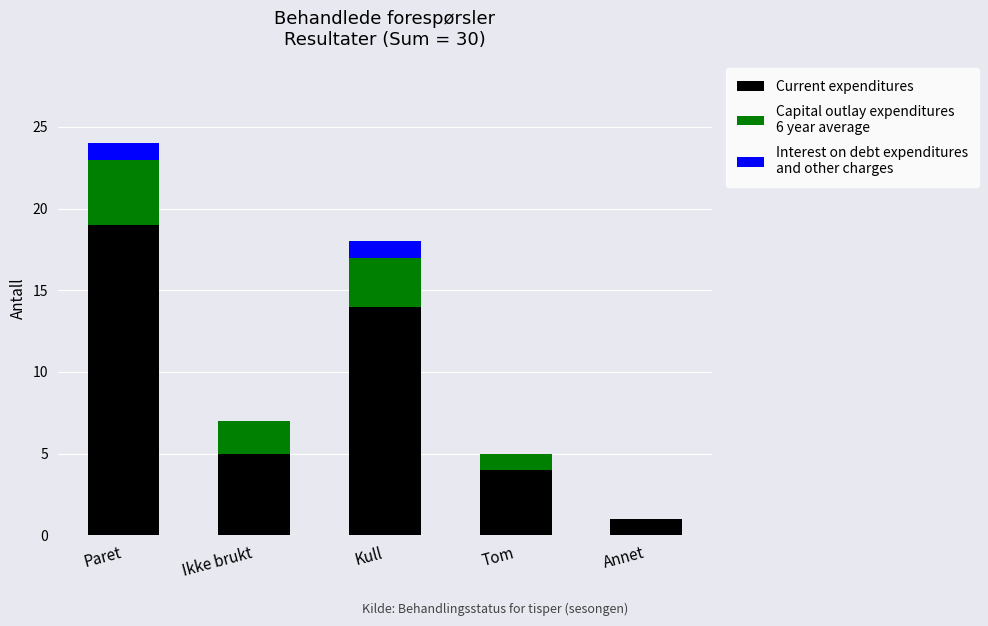

At which category is the sum across all series the highest?

Paret